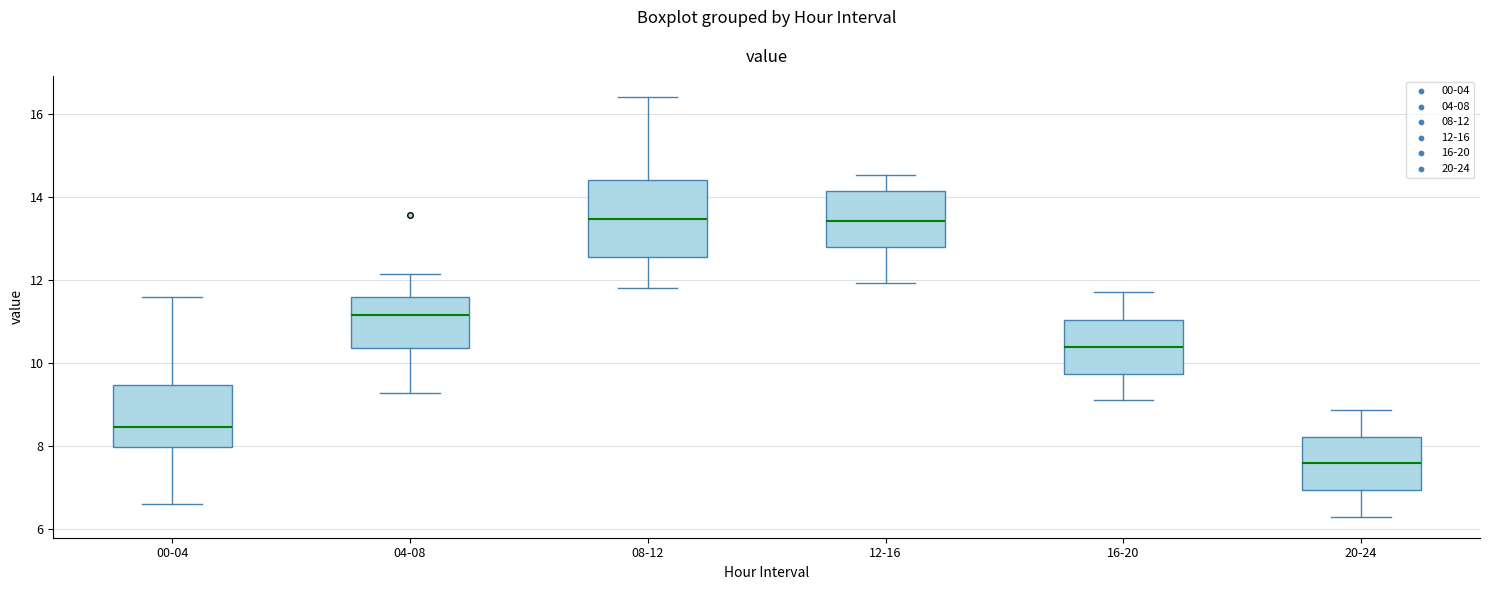

Reading left to right, read every box against the y-axis: the position of its median line, the range the box covers, and the ends of its whiskers. The values are not printed on the chart, so give them approximately, as read against the axis.

00-04: median 8.4, box 8.0 to 9.4, whiskers 6.6 to 11.6
04-08: median 11.2, box 10.4 to 11.6, whiskers 9.2 to 12.2
08-12: median 13.4, box 12.6 to 14.4, whiskers 11.8 to 16.4
12-16: median 13.4, box 12.8 to 14.2, whiskers 12.0 to 14.6
16-20: median 10.4, box 9.8 to 11.0, whiskers 9.2 to 11.8
20-24: median 7.6, box 7.0 to 8.2, whiskers 6.4 to 8.8